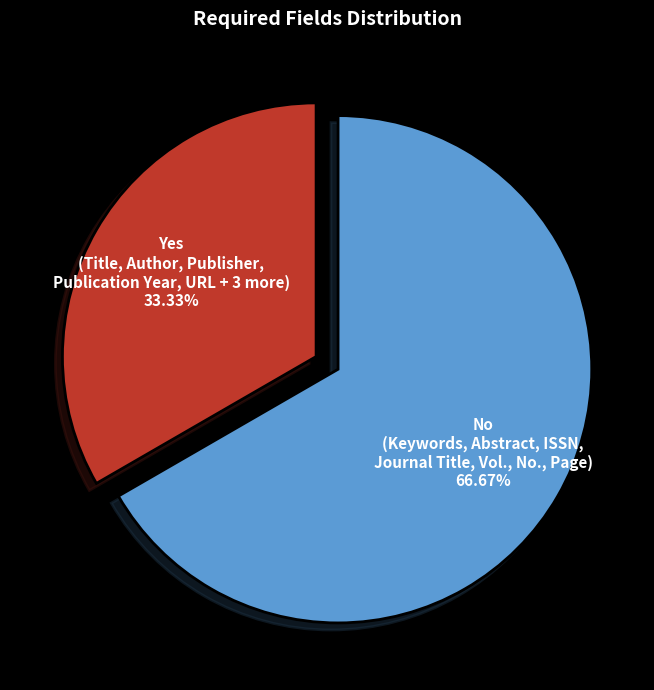

To the nearest percent, what is the average slice percentage?

50%